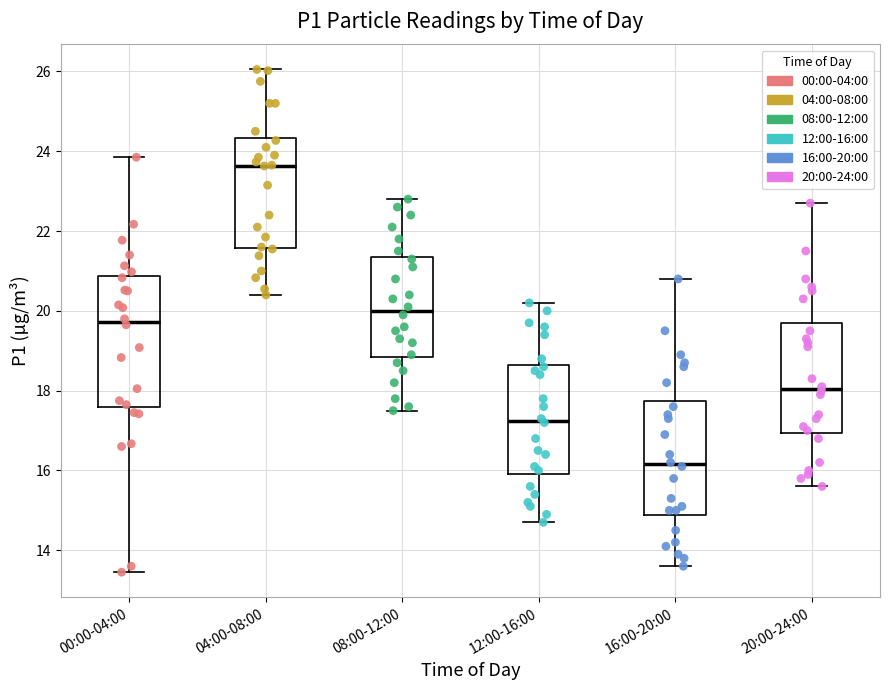

Reading left to right, read every box against the y-axis: the position of its median line, the range the box covers, and the ends of its whiskers. The values are not printed on the chart, so give them approximately, as read against the axis.

00:00-04:00: median 19.8, box 17.6 to 20.8, whiskers 13.4 to 23.8
04:00-08:00: median 23.6, box 21.6 to 24.4, whiskers 20.4 to 26.0
08:00-12:00: median 20.0, box 18.8 to 21.4, whiskers 17.6 to 22.8
12:00-16:00: median 17.2, box 16.0 to 18.6, whiskers 14.8 to 20.2
16:00-20:00: median 16.2, box 14.8 to 17.8, whiskers 13.6 to 20.8
20:00-24:00: median 18.0, box 17.0 to 19.8, whiskers 15.6 to 22.8